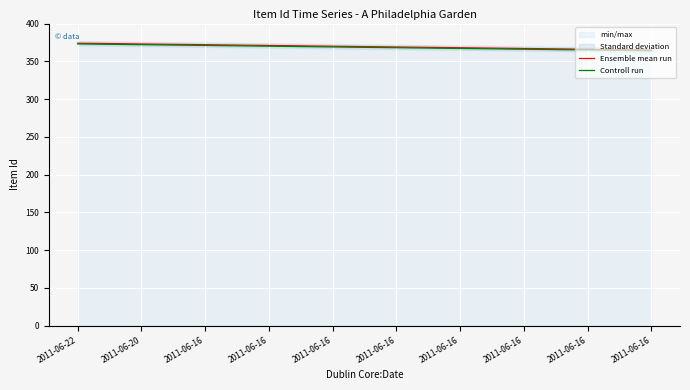

True or false: Ensemble mean run and Controll run cross at least once.

False